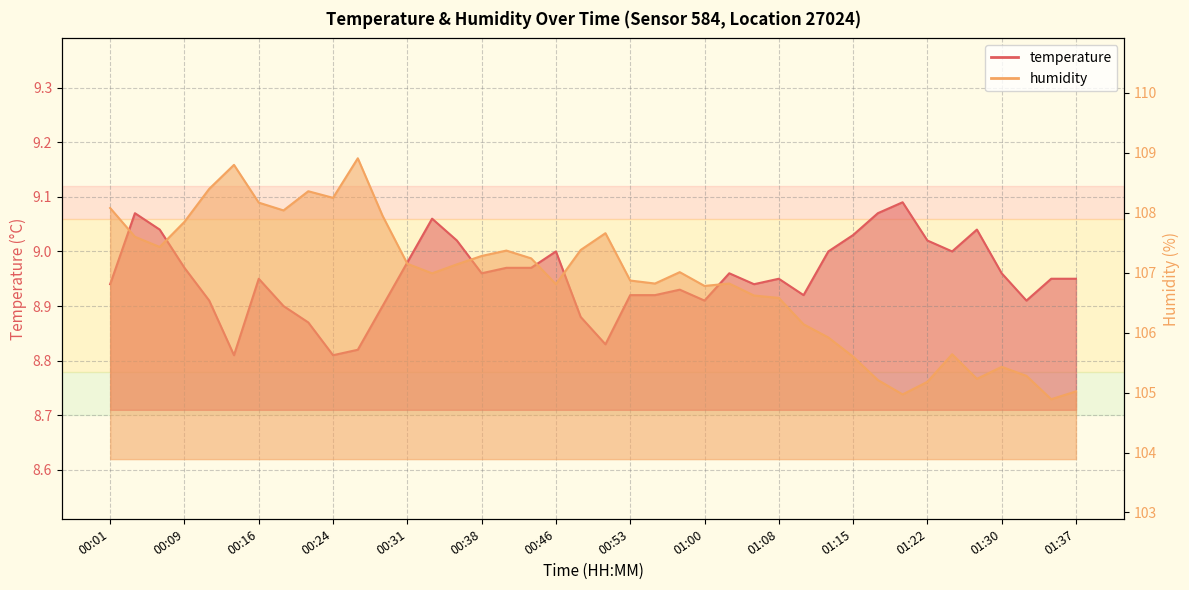

Reading left to right, what are all the values shown in this chart?

temperature: 00:01=8.9	00:04=9.1	00:06=9.0	00:09=9.0	00:11=8.9	00:14=8.8	00:16=8.9	00:19=8.9	00:21=8.9	00:24=8.8	00:26=8.8	00:28=8.9	00:31=9.0	00:33=9.1	00:36=9.0	00:38=9.0	00:41=9.0	00:43=9.0	00:46=9.0	00:48=8.9	00:50=8.8	00:53=8.9	00:55=8.9	00:58=8.9	01:00=8.9	01:03=9.0	01:05=8.9	01:08=8.9	01:10=8.9	01:13=9.0	01:15=9.0	01:17=9.1	01:20=9.1	01:22=9.0	01:25=9.0	01:27=9.0	01:30=9.0	01:32=8.9	01:35=8.9	01:37=8.9
humidity: 00:01=108.1	00:04=107.6	00:06=107.4	00:09=107.8	00:11=108.4	00:14=108.8	00:16=108.2	00:19=108.0	00:21=108.4	00:24=108.2	00:26=108.9	00:28=108.0	00:31=107.2	00:33=107.0	00:36=107.1	00:38=107.3	00:41=107.4	00:43=107.2	00:46=106.8	00:48=107.4	00:50=107.7	00:53=106.9	00:55=106.8	00:58=107.0	01:00=106.8	01:03=106.8	01:05=106.6	01:08=106.6	01:10=106.1	01:13=105.9	01:15=105.6	01:17=105.2	01:20=105.0	01:22=105.2	01:25=105.6	01:27=105.2	01:30=105.4	01:32=105.3	01:35=104.9	01:37=105.0